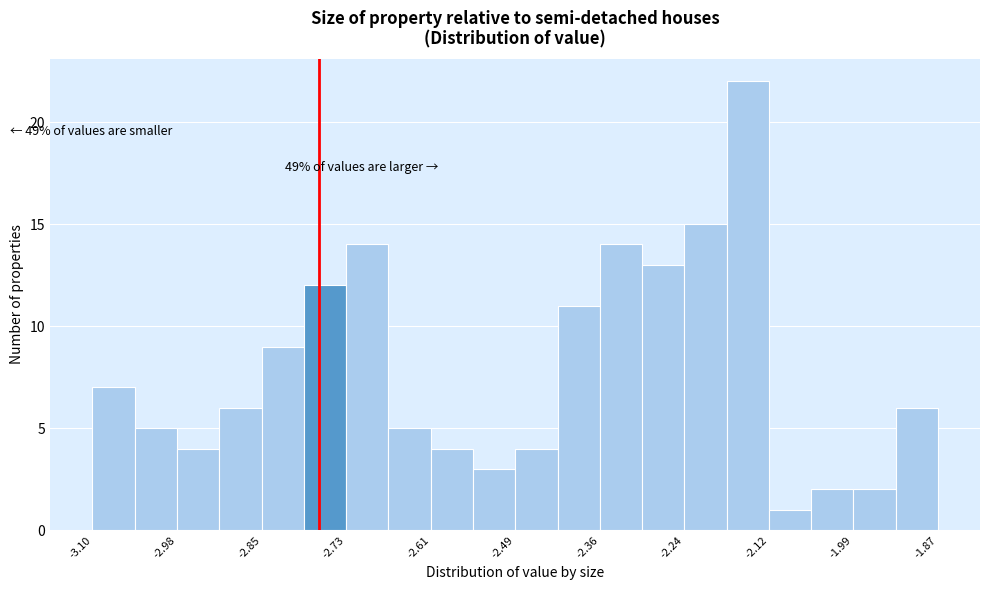

Read against the x-axis, roughly where is the centre of the tallest bar?

-2.14